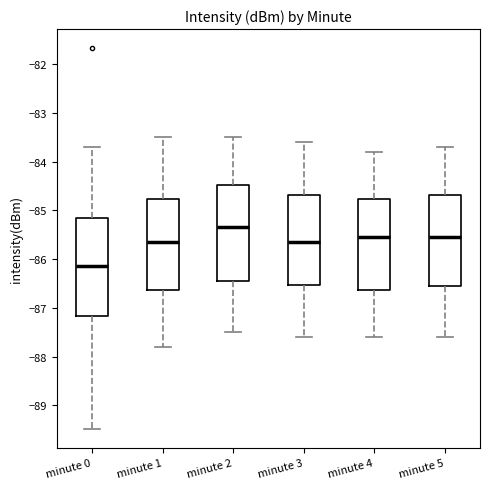

Reading left to right, read every box against the y-axis: the position of its median line, the range the box covers, and the ends of its whiskers. The values are not printed on the chart, so give them approximately, as read against the axis.

minute 0: median -86.1, box -87.2 to -85.2, whiskers -89.5 to -83.7
minute 1: median -85.6, box -86.6 to -84.8, whiskers -87.8 to -83.5
minute 2: median -85.3, box -86.4 to -84.5, whiskers -87.5 to -83.5
minute 3: median -85.6, box -86.5 to -84.7, whiskers -87.6 to -83.6
minute 4: median -85.5, box -86.6 to -84.8, whiskers -87.6 to -83.8
minute 5: median -85.5, box -86.5 to -84.7, whiskers -87.6 to -83.7